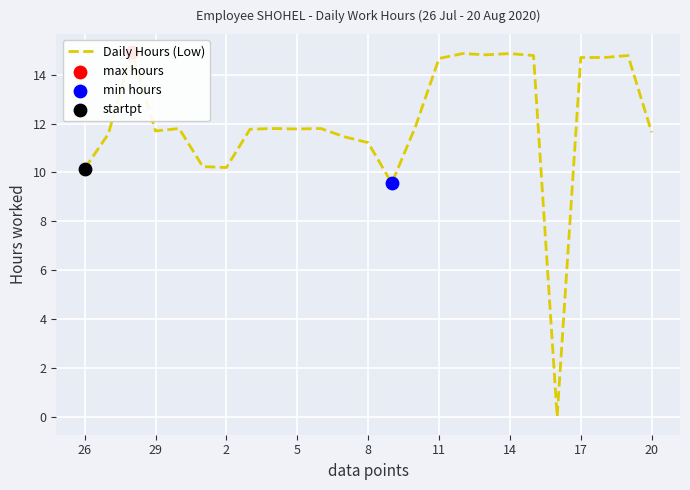

What is the change in value from 26 to 10?

+1.6